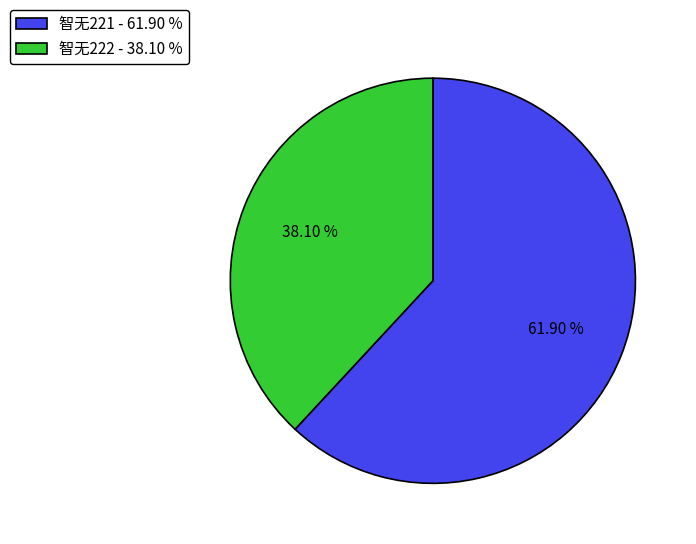

Combined, what portion of the pie is 智无221 and 智无222?

100.0%